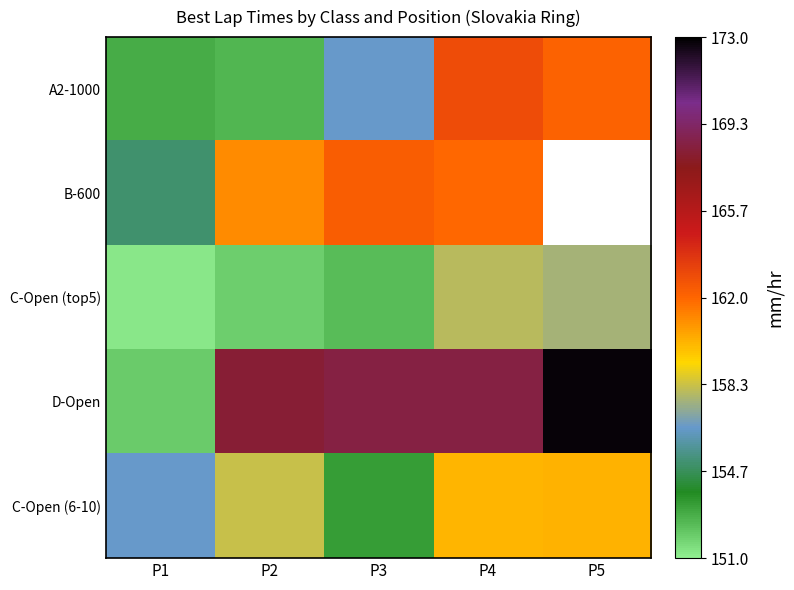

What is the minimum value for A2-1000?

152.6